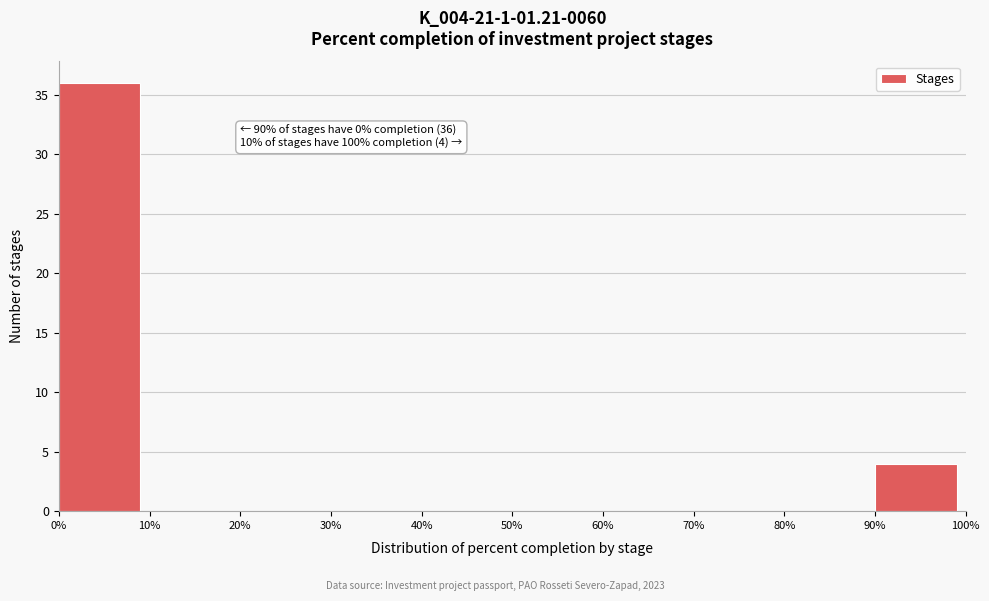

Which range on the x-axis has the tallest bar?

0% to 10%